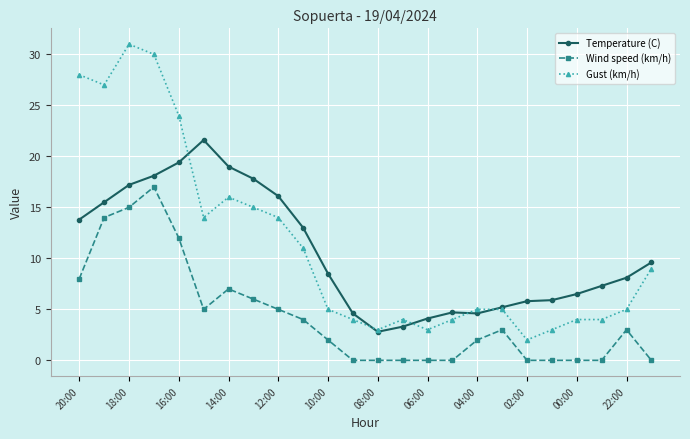

True or false: Wind speed (km/h) has more than 2 points higher than both neighbors.

True